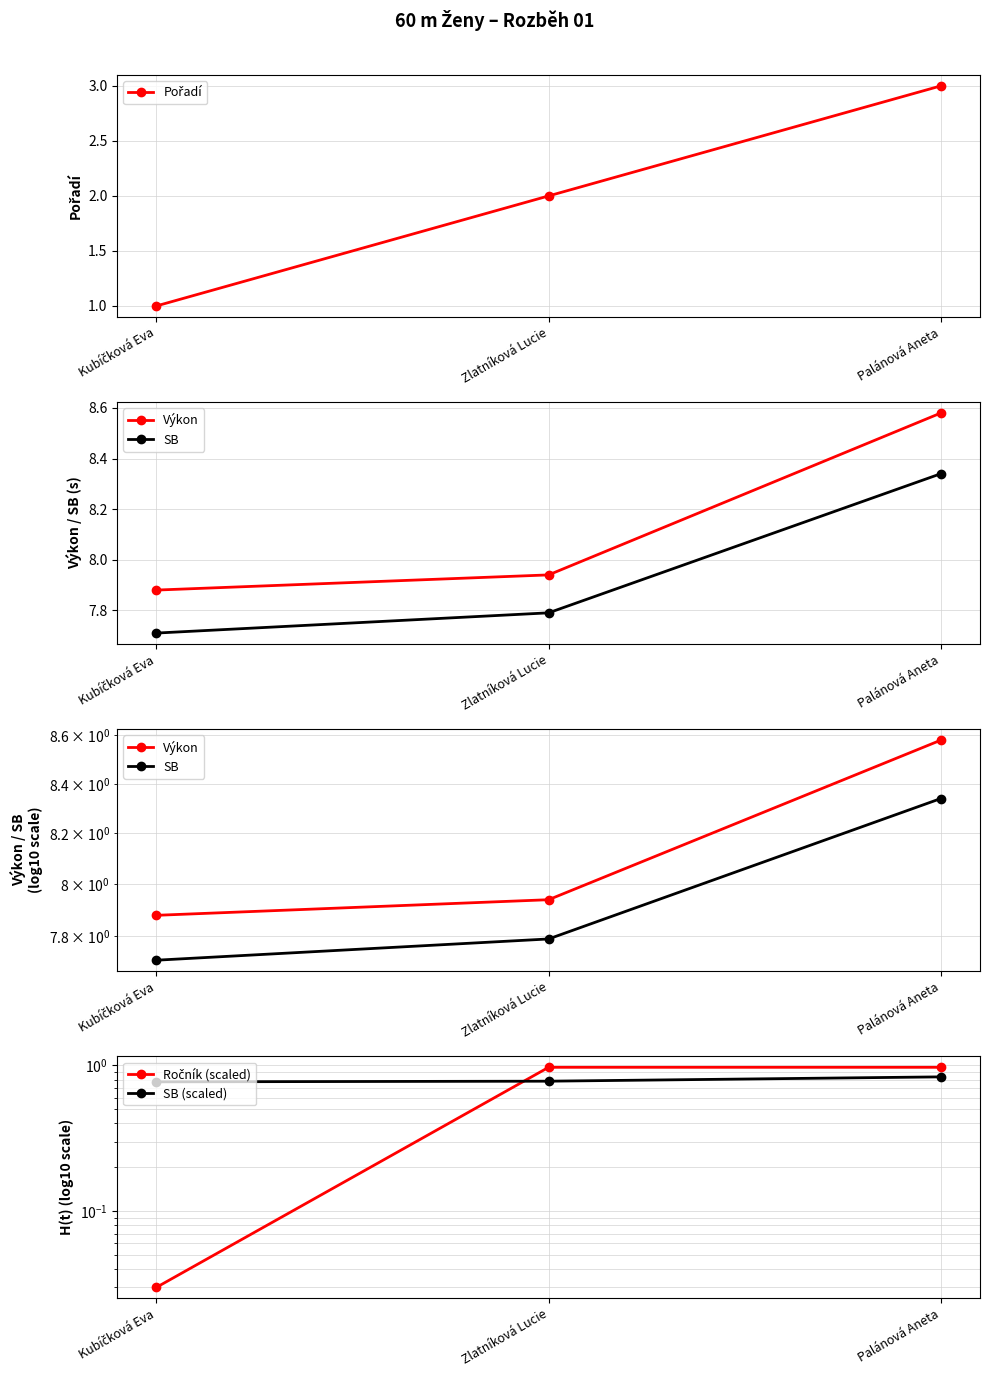

Count the Pořadí values in the range 1 to 3.

3